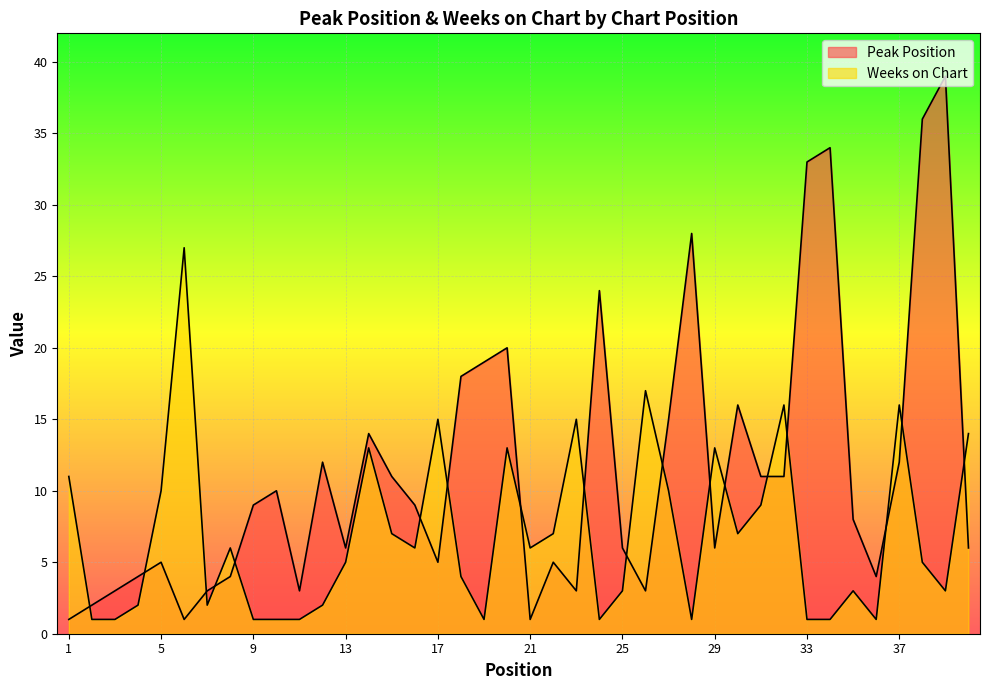

Reading left to right, extract all data points from this chart.

Peak Position: 1=1	2=2	3=3	4=4	5=5	6=1	7=3	8=4	9=9	10=10	11=3	12=12	13=6	14=14	15=11	16=9	17=5	18=18	19=19	20=20	21=1	22=5	23=3	24=24	25=6	26=3	27=15	28=28	29=6	30=16	31=11	32=11	33=33	34=34	35=8	36=4	37=12	38=36	39=39	40=6
Weeks on Chart: 1=11	2=1	3=1	4=2	5=10	6=27	7=2	8=6	9=1	10=1	11=1	12=2	13=5	14=13	15=7	16=6	17=15	18=4	19=1	20=13	21=6	22=7	23=15	24=1	25=3	26=17	27=10	28=1	29=13	30=7	31=9	32=16	33=1	34=1	35=3	36=1	37=16	38=5	39=3	40=14